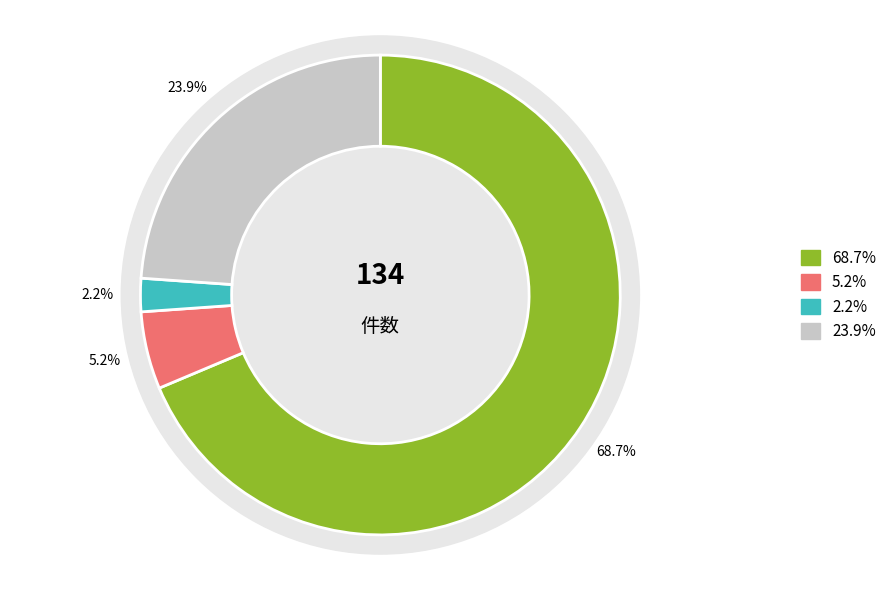

The 居宅（介護予防）サービス slice represents 69% of the pie. True or false?

True